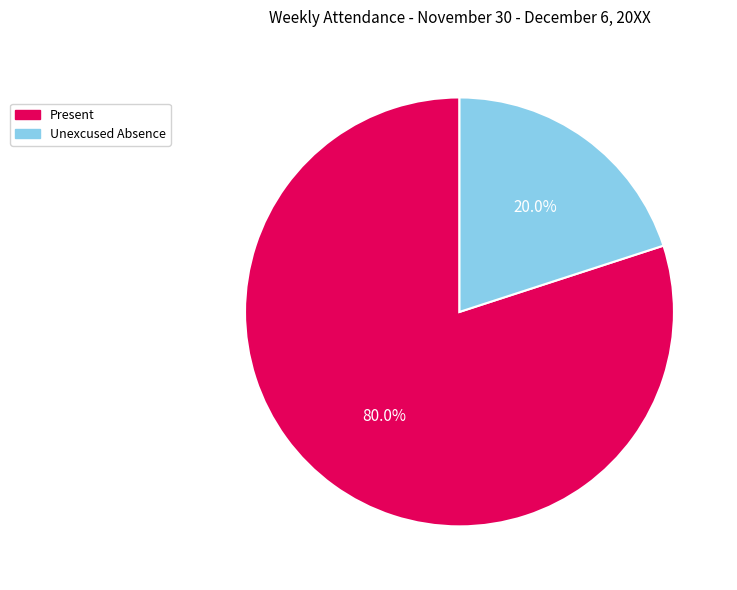

Which has a higher value, Unexcused Absence or Present?

Present